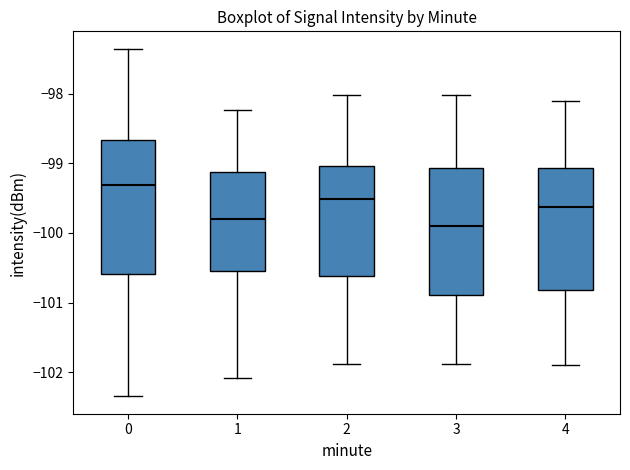

Reading left to right, transcribe this box plot: for each box, give where its median line is, the range the box spans, and where its two whiskers end, as read against the y-axis. The values are not printed on the chart, so give them approximately, as read against the axis.

0: median -99.3, box -100.6 to -98.7, whiskers -102.3 to -97.4
1: median -99.8, box -100.5 to -99.1, whiskers -102.1 to -98.2
2: median -99.5, box -100.6 to -99.0, whiskers -101.9 to -98.0
3: median -99.9, box -100.9 to -99.1, whiskers -101.9 to -98.0
4: median -99.6, box -100.8 to -99.1, whiskers -101.9 to -98.1